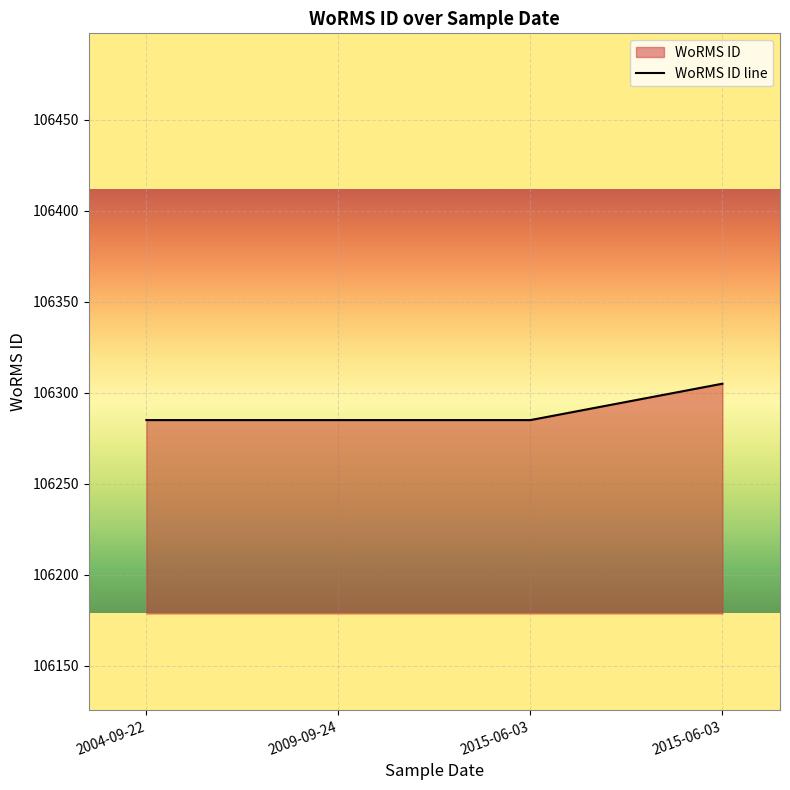

Rank the categories by value from lowest to highest.

2004-09-22, 2009-09-24, 2015-06-03, 2015-06-03